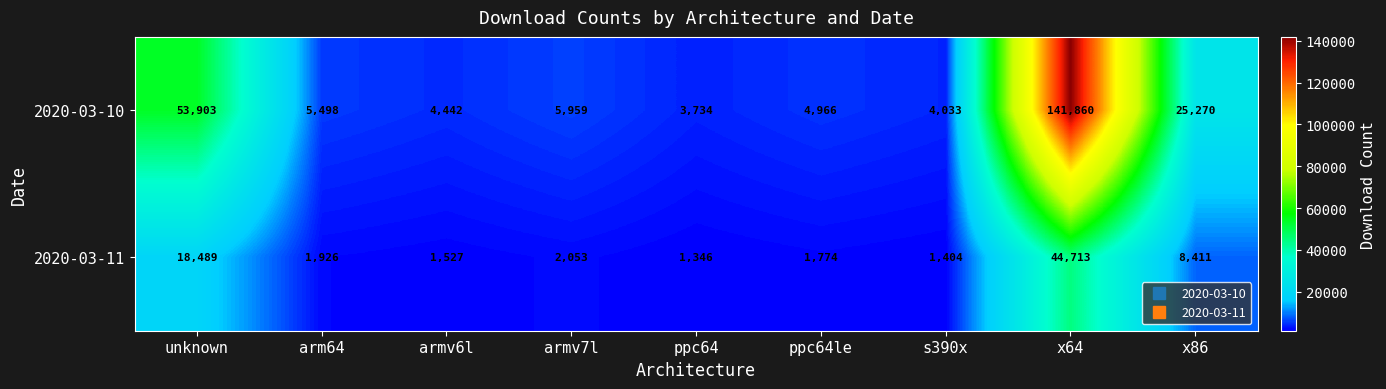

The 2020-03-10 series shows 5959 at armv7l. True or false?

True